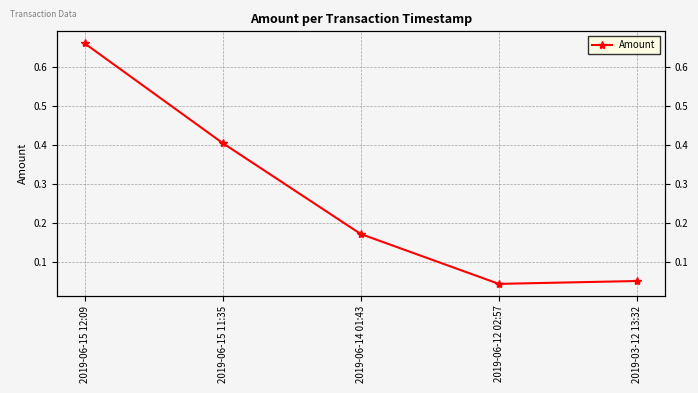

What is the value of the 5th point from the left?

0.1